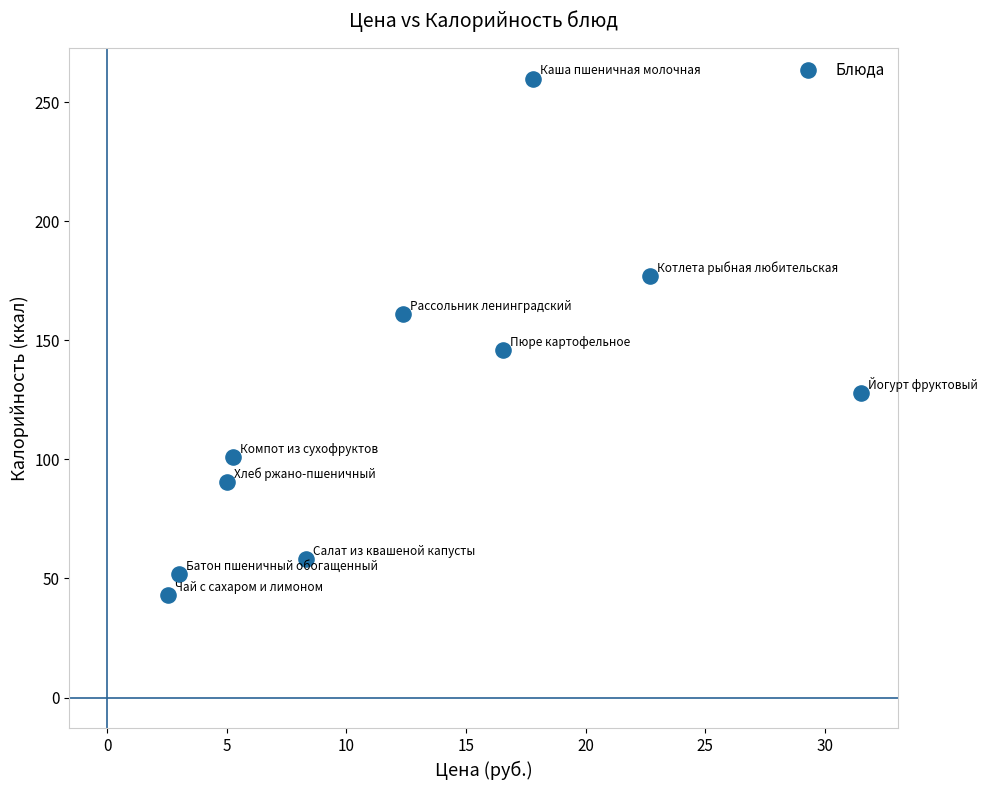

What is the range of X values (max minus min)?

29.0